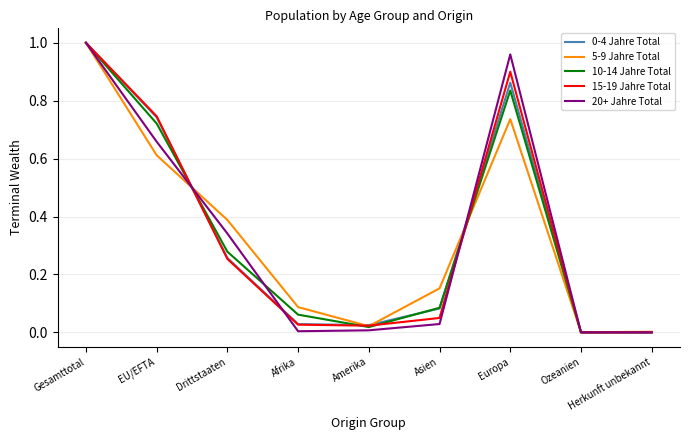

True or false: 20+ Jahre Total and 15-19 Jahre Total intersect in this chart.

True